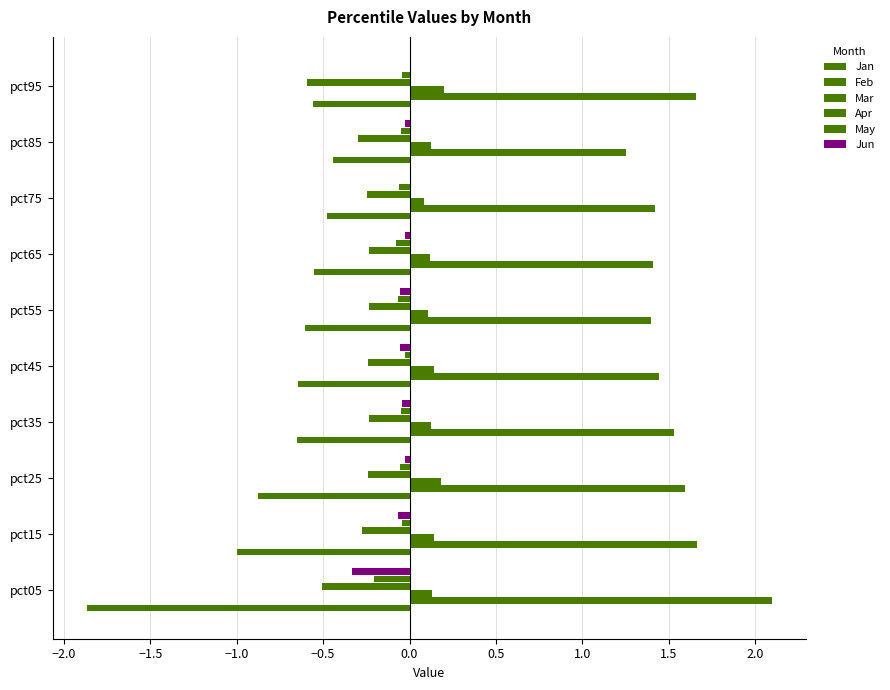

At how many categories does at least one series exceed -1?

10